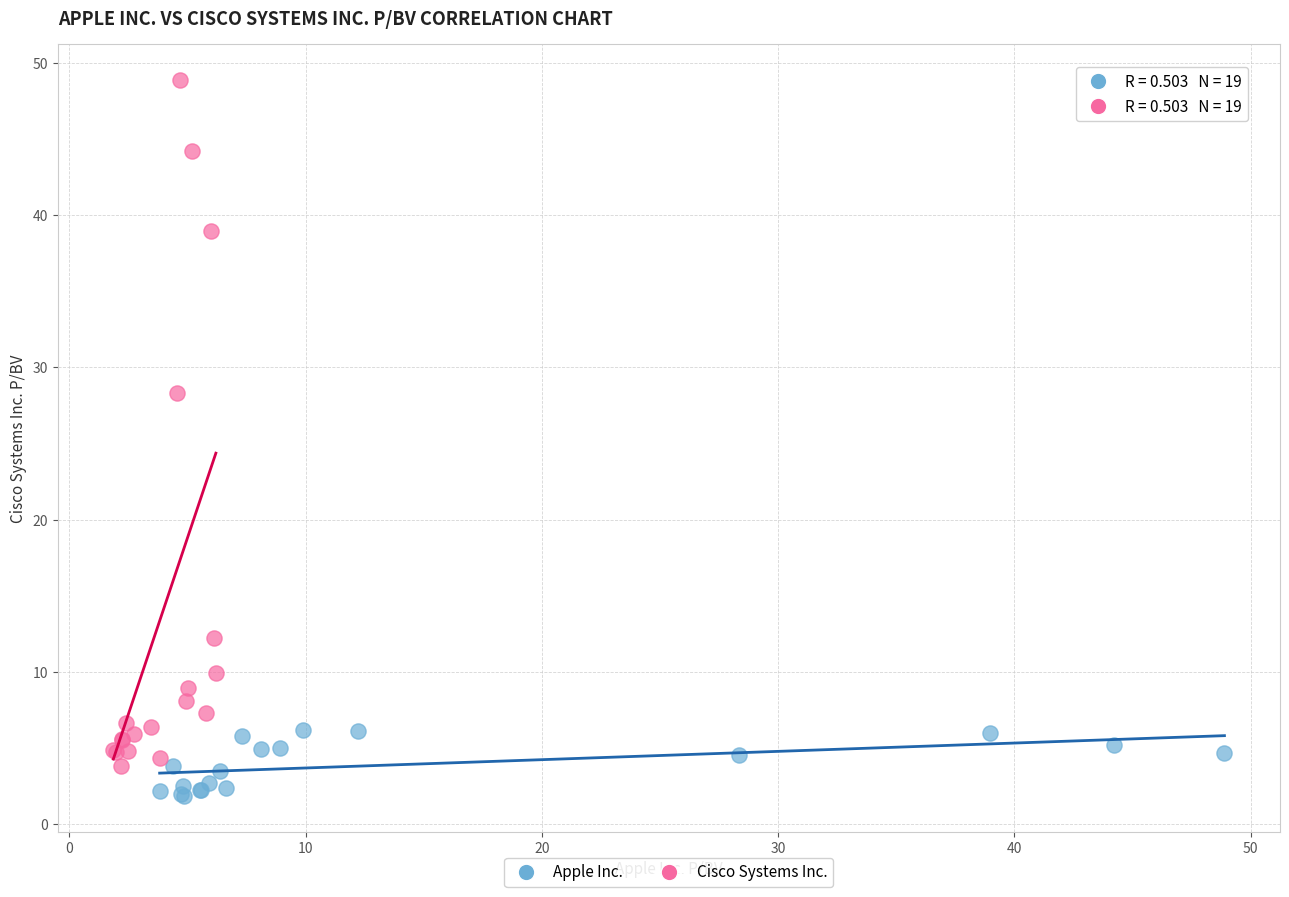

Which series reaches the maximum Y coordinate?

Cisco Systems Inc.